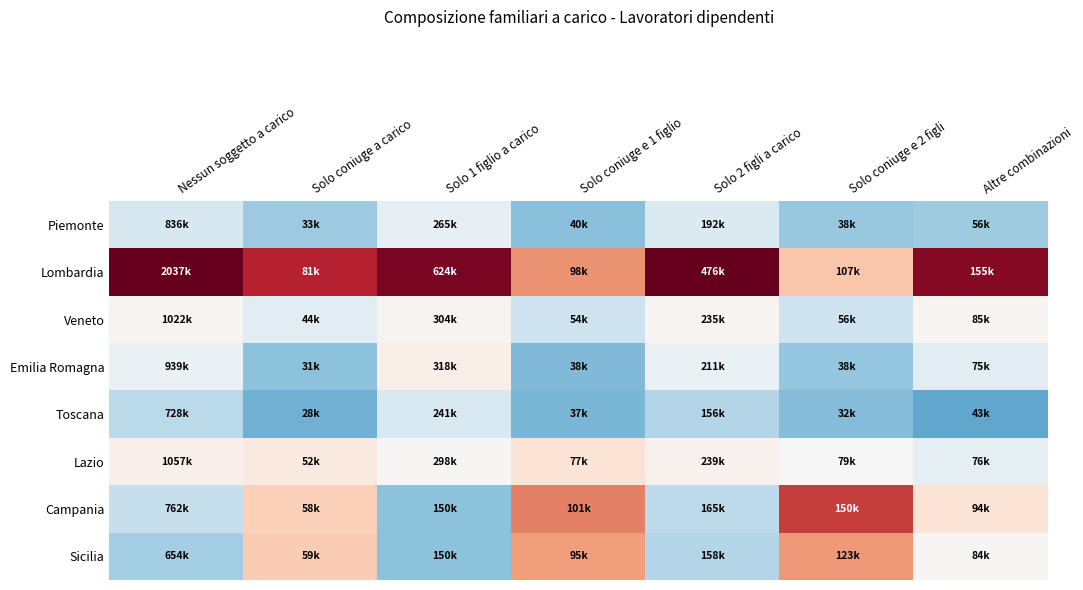

Reading left to right, extract all data points from this chart.

Piemonte: Nessun soggetto a carico=-0.4	Solo coniuge a carico=-0.9	Solo 1 figlio a carico=-0.2	Solo coniuge e 1 figlio=-1.0	Solo 2 figli a carico=-0.4	Solo coniuge e 2 figli=-1.0	Altre combinazioni=-0.9
Lombardia: Nessun soggetto a carico=2.5	Solo coniuge a carico=1.9	Solo 1 figlio a carico=2.4	Solo coniuge e 1 figlio=1.1	Solo 2 figli a carico=2.5	Solo coniuge e 2 figli=0.7	Altre combinazioni=2.3
Veneto: Nessun soggetto a carico=0.0	Solo coniuge a carico=-0.3	Solo 1 figlio a carico=0.1	Solo coniuge e 1 figlio=-0.5	Solo 2 figli a carico=0.1	Solo coniuge e 2 figli=-0.5	Altre combinazioni=0.1
Emilia Romagna: Nessun soggetto a carico=-0.2	Solo coniuge a carico=-1.0	Solo 1 figlio a carico=0.2	Solo coniuge e 1 figlio=-1.1	Solo 2 figli a carico=-0.2	Solo coniuge e 2 figli=-1.0	Altre combinazioni=-0.3
Toscana: Nessun soggetto a carico=-0.7	Solo coniuge a carico=-1.2	Solo 1 figlio a carico=-0.4	Solo coniuge e 1 figlio=-1.1	Solo 2 figli a carico=-0.7	Solo coniuge e 2 figli=-1.1	Altre combinazioni=-1.3
Lazio: Nessun soggetto a carico=0.1	Solo coniuge a carico=0.2	Solo 1 figlio a carico=0.0	Solo coniuge e 1 figlio=0.3	Solo 2 figli a carico=0.1	Solo coniuge e 2 figli=0.0	Altre combinazioni=-0.2
Campania: Nessun soggetto a carico=-0.6	Solo coniuge a carico=0.6	Solo 1 figlio a carico=-1.0	Solo coniuge e 1 figlio=1.3	Solo 2 figli a carico=-0.6	Solo coniuge e 2 figli=1.7	Altre combinazioni=0.3
Sicilia: Nessun soggetto a carico=-0.9	Solo coniuge a carico=0.6	Solo 1 figlio a carico=-1.0	Solo coniuge e 1 figlio=1.0	Solo 2 figli a carico=-0.7	Solo coniuge e 2 figli=1.1	Altre combinazioni=0.0